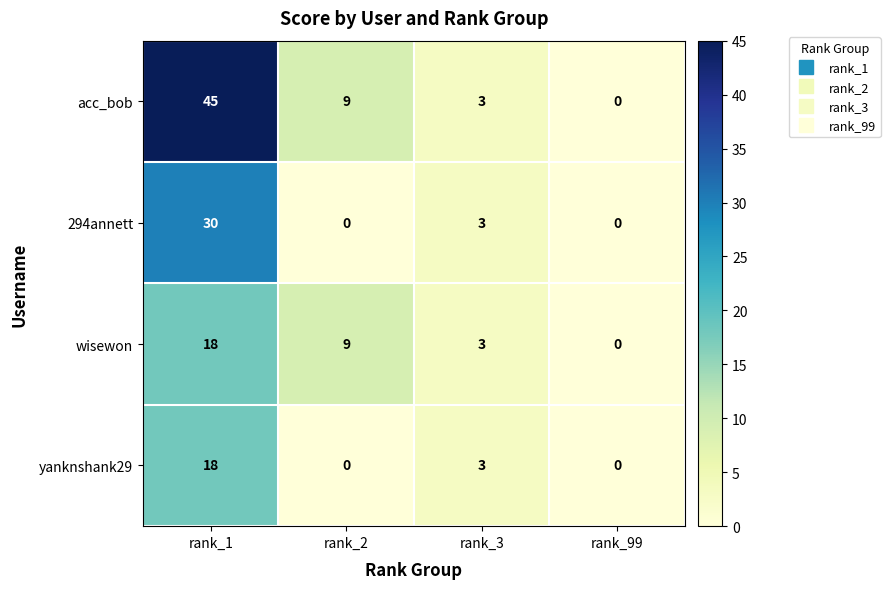

How many values in the wisewon series are below 9?

2